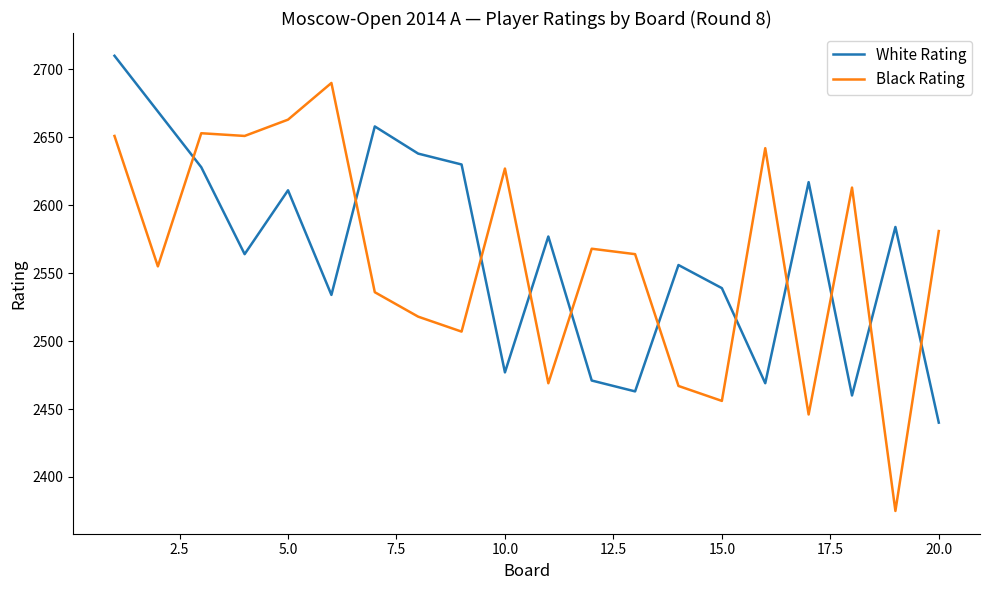

True or false: White Rating and Black Rating cross at least once.

True